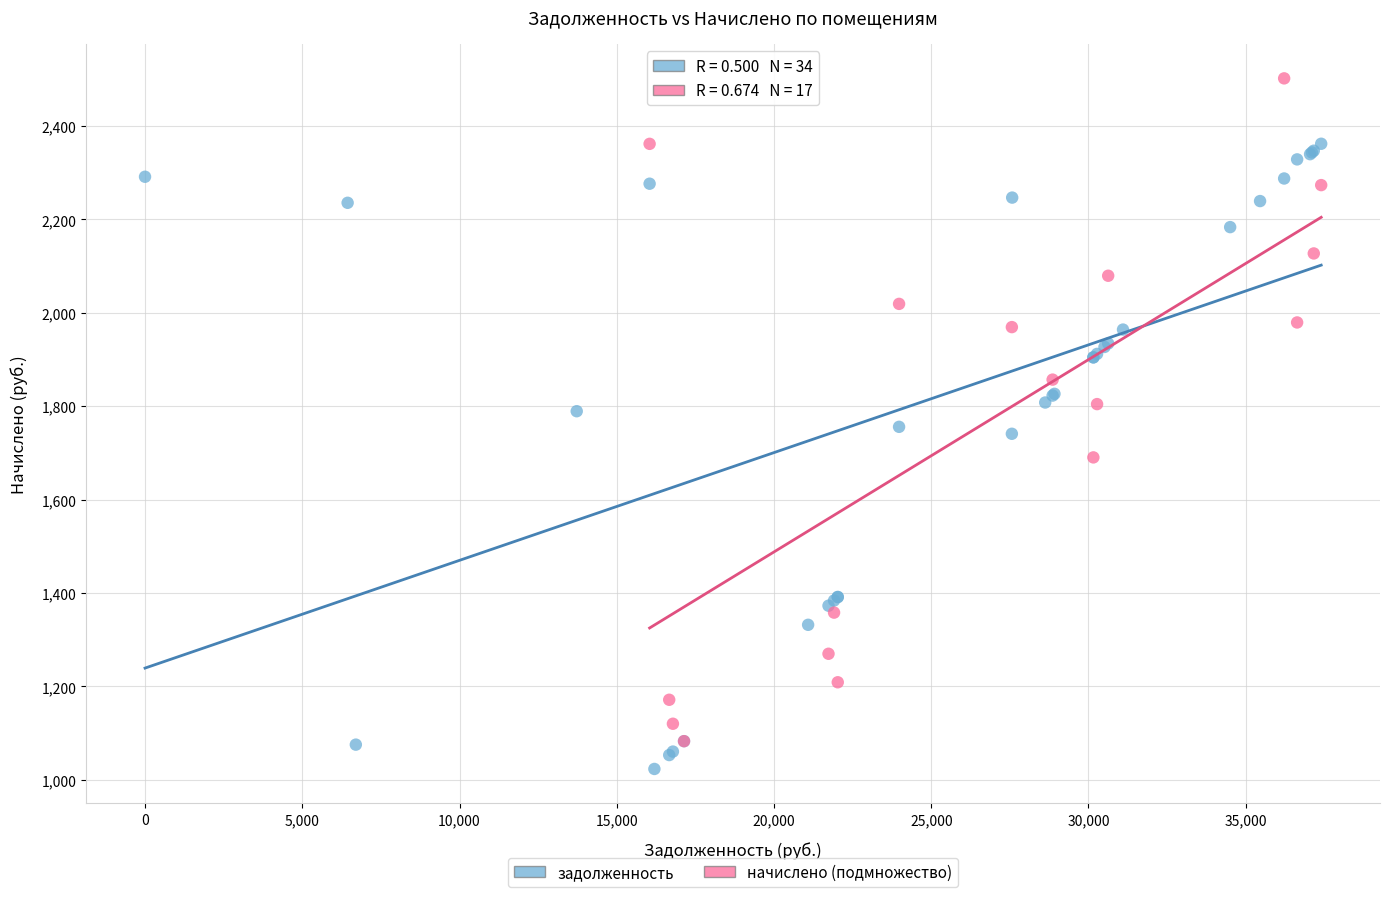

Which series reaches the maximum Y coordinate?

начислено (подмножество)